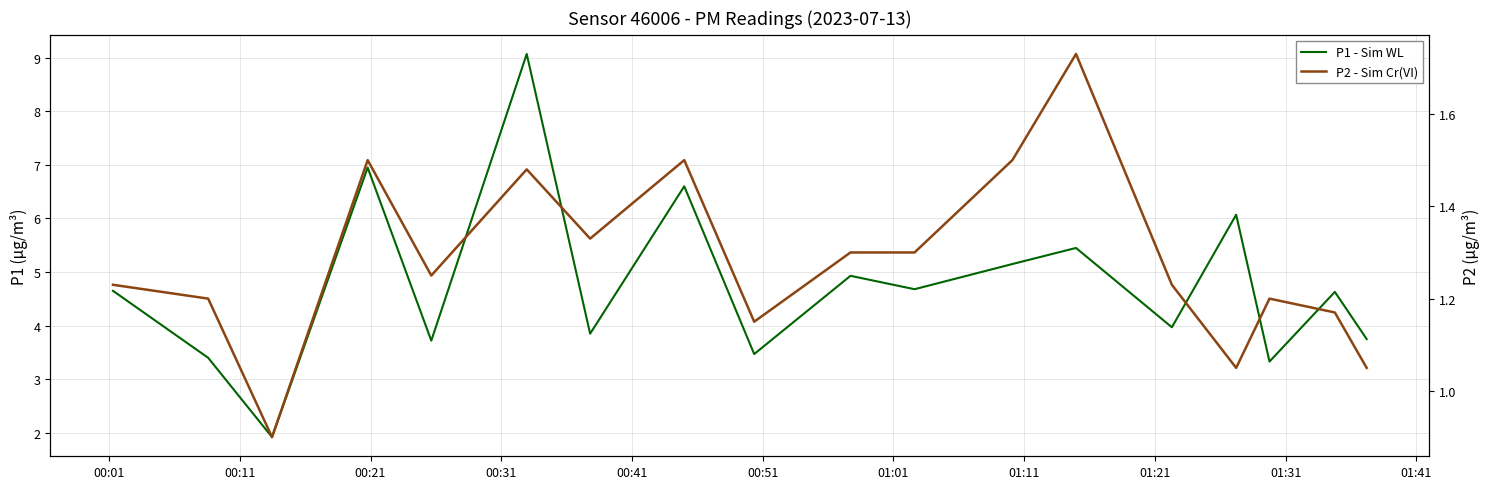

Rank the series by their maximum value, from highest to lowest.

P1 - Sim WL, P2 - Sim Cr(VI)